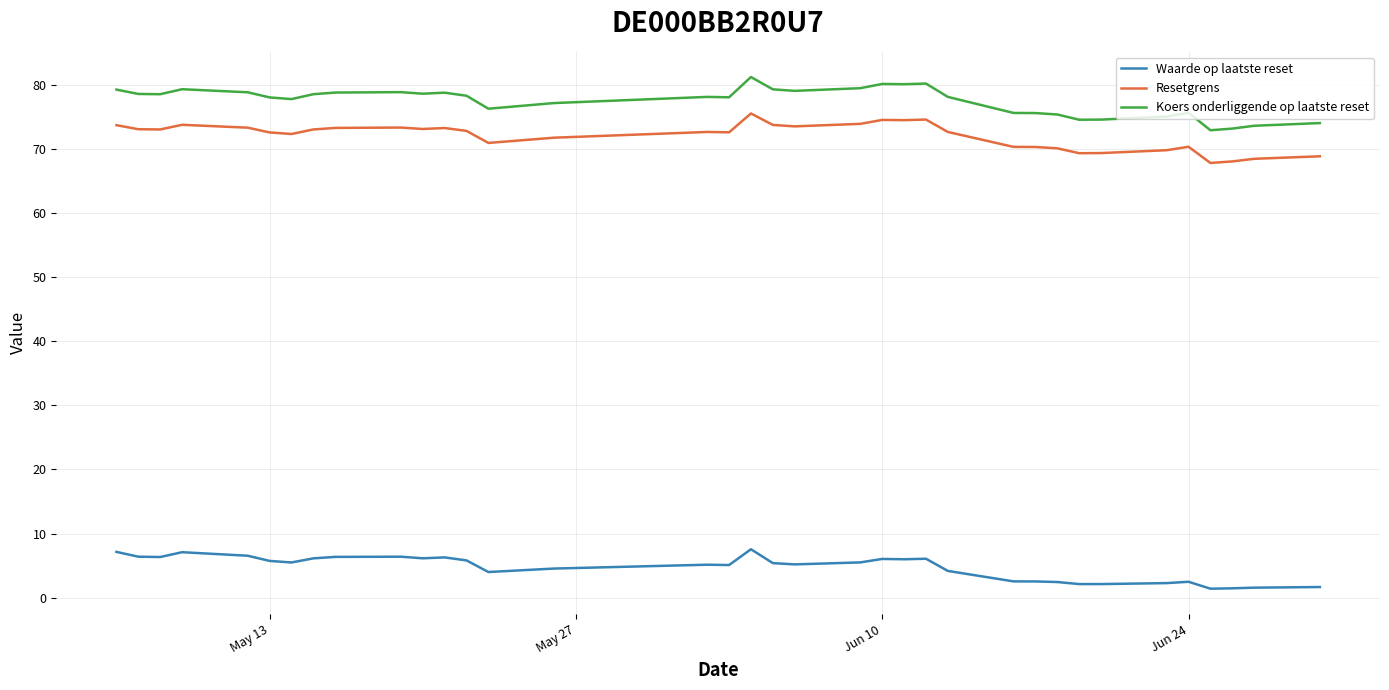

What is the average value of the Koers onderliggende op laatste reset series?

77.5